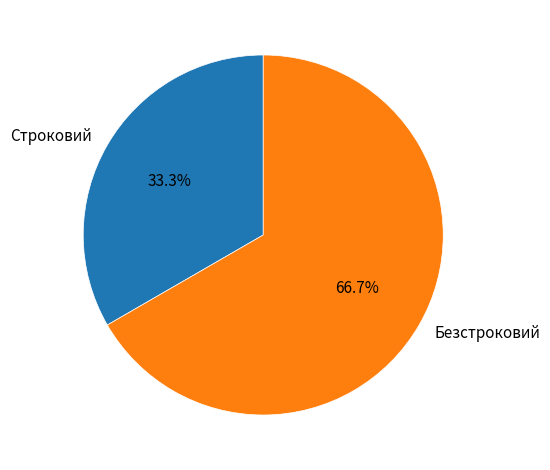

Is it true that Безстроковий is 67% of the pie?

True